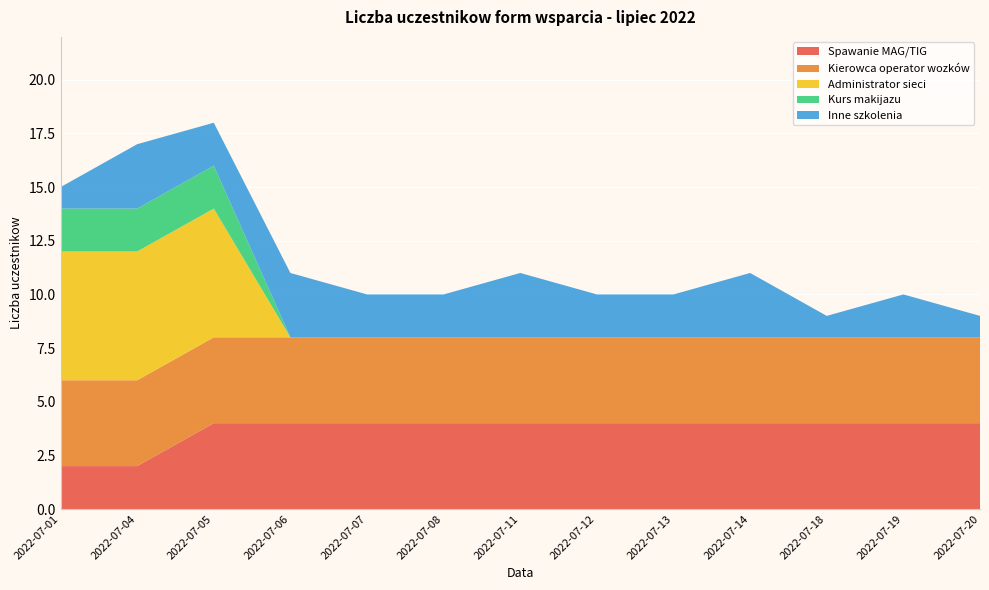

Reading left to right, list all the values displayed in this chart.

Spawanie MAG/TIG: 2	2	4	4	4	4	4	4	4	4	4	4	4
Kierowca operator wozków: 4	4	4	4	4	4	4	4	4	4	4	4	4
Administrator sieci: 6	6	6	0	0	0	0	0	0	0	0	0	0
Kurs makijazu: 2	2	2	0	0	0	0	0	0	0	0	0	0
Inne szkolenia: 1	3	2	3	2	2	3	2	2	3	1	2	1